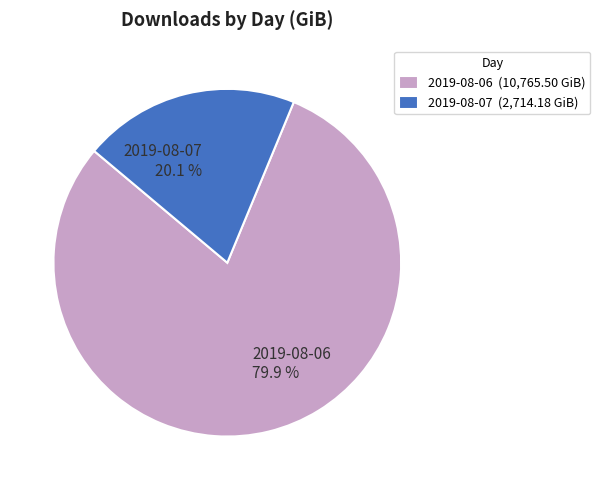

Is the sum of 2019-08-07 and 2019-08-06 greater than half?

Yes